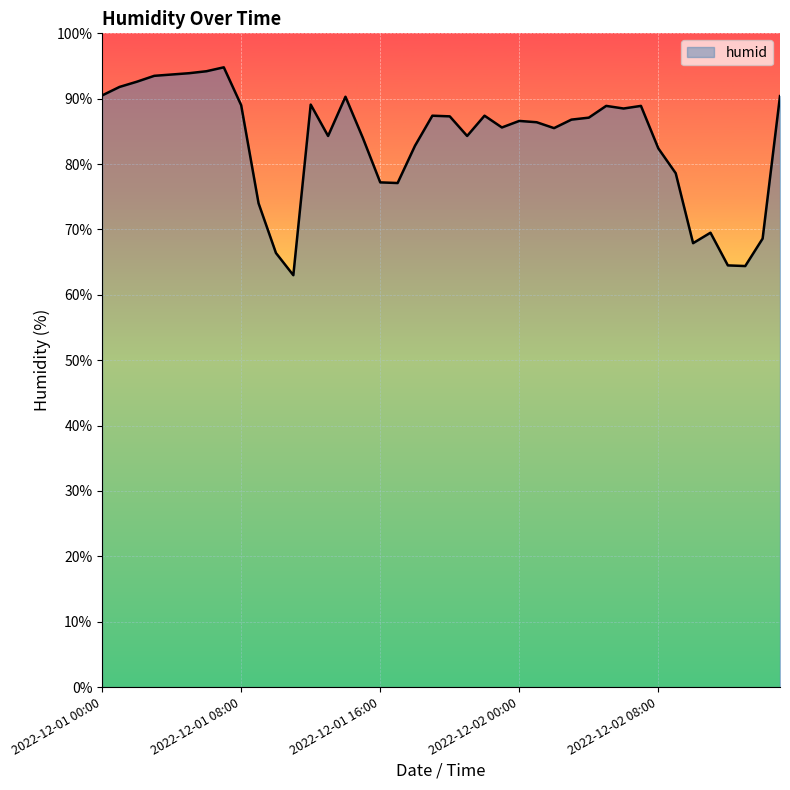

What is the minimum value shown in the chart?

63.0